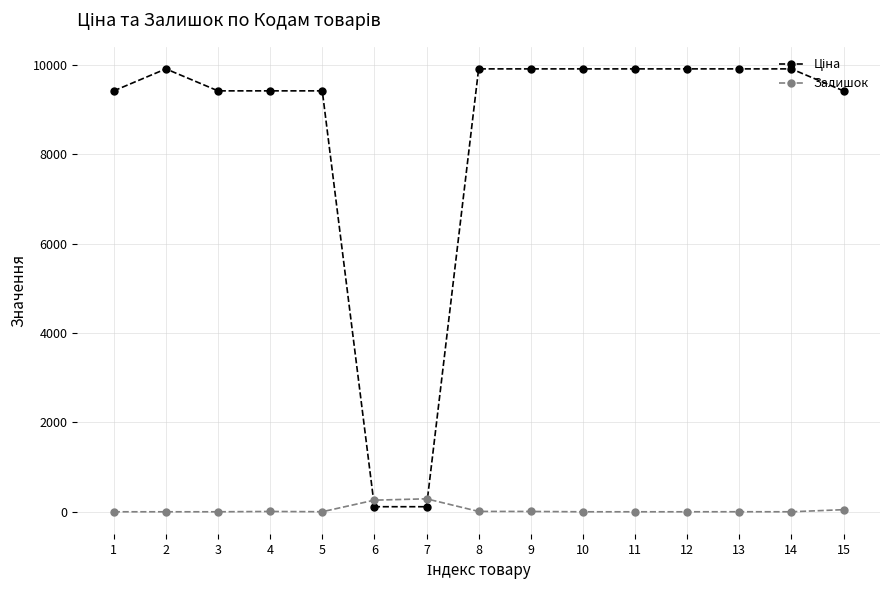

The value of Залишок at 6 is 260.0. True or false?

True